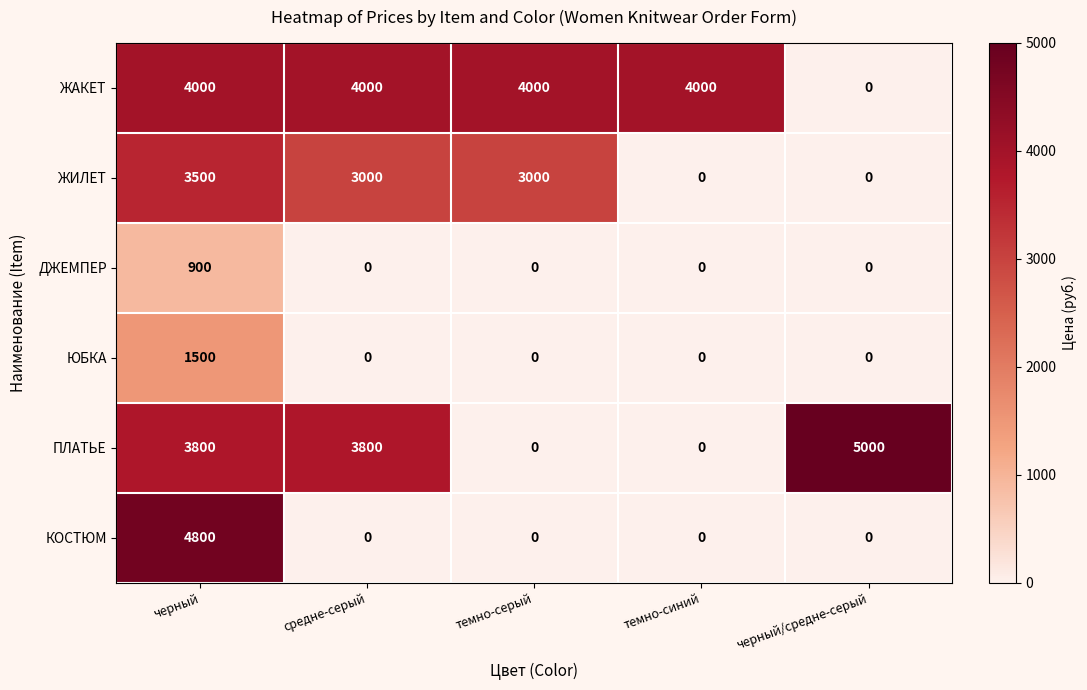

What is the total value across all series at темно-серый?

7000